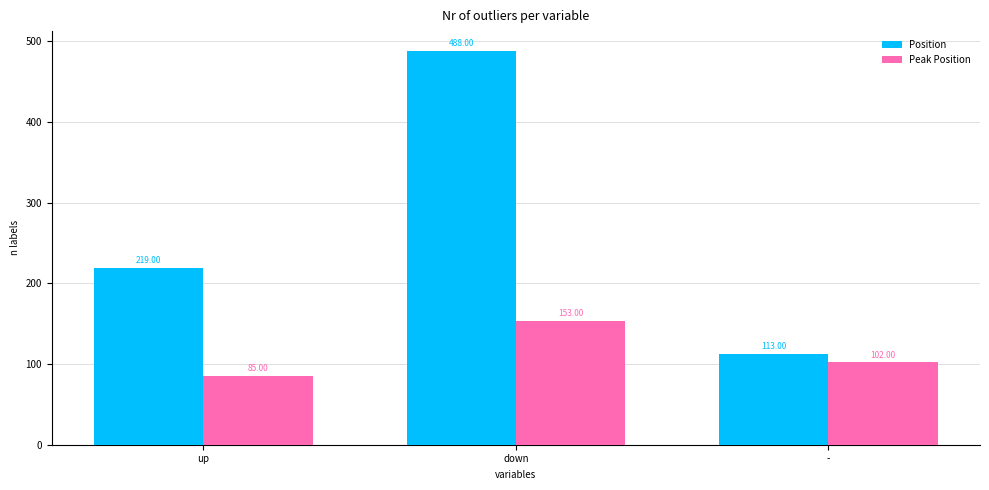

Where is Position nearest to the value 300?

up